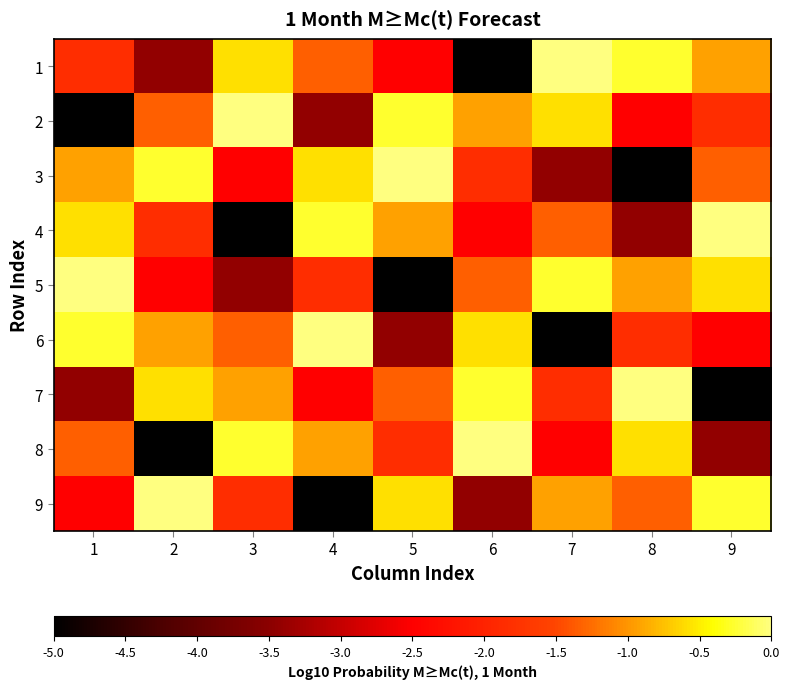

How many data points does each series have?

9